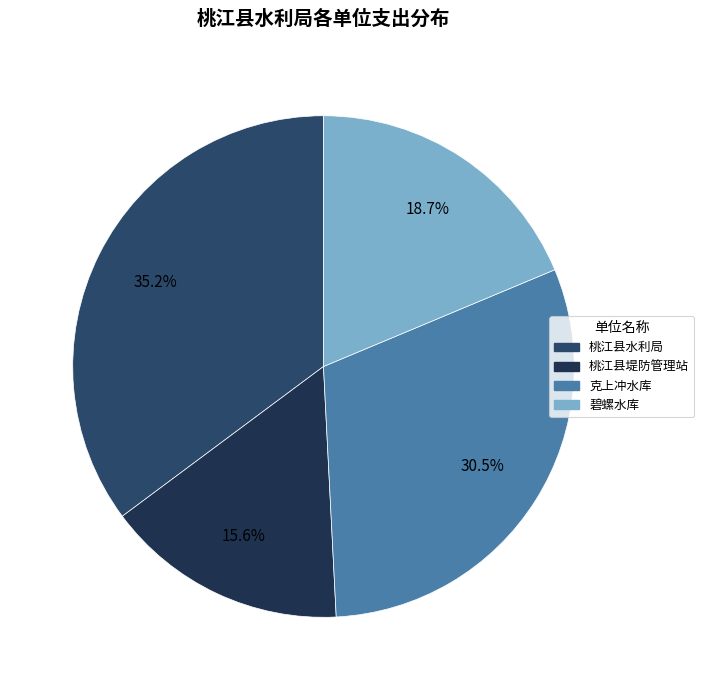

Count the number of slices in the pie.

4